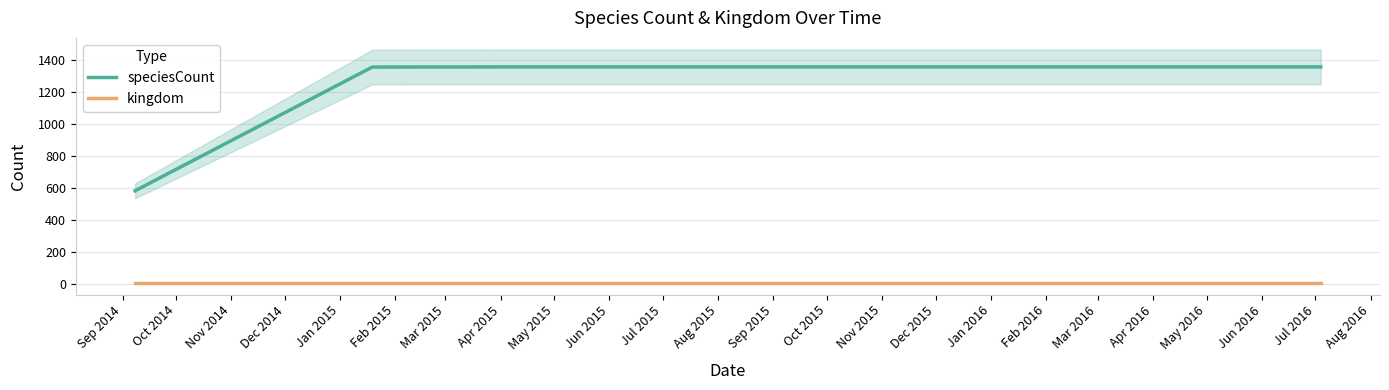

What is the minimum value for speciesCount?

581